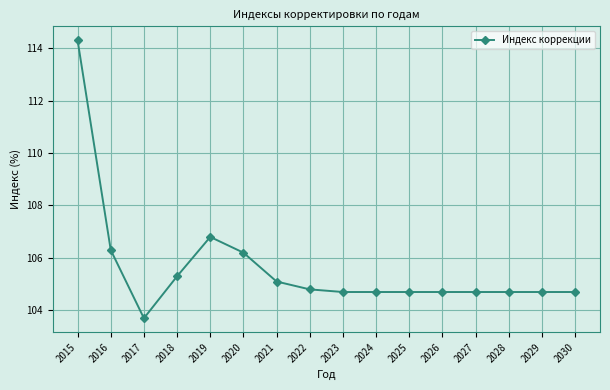

What is the difference between the second highest and minimum values?

3.1